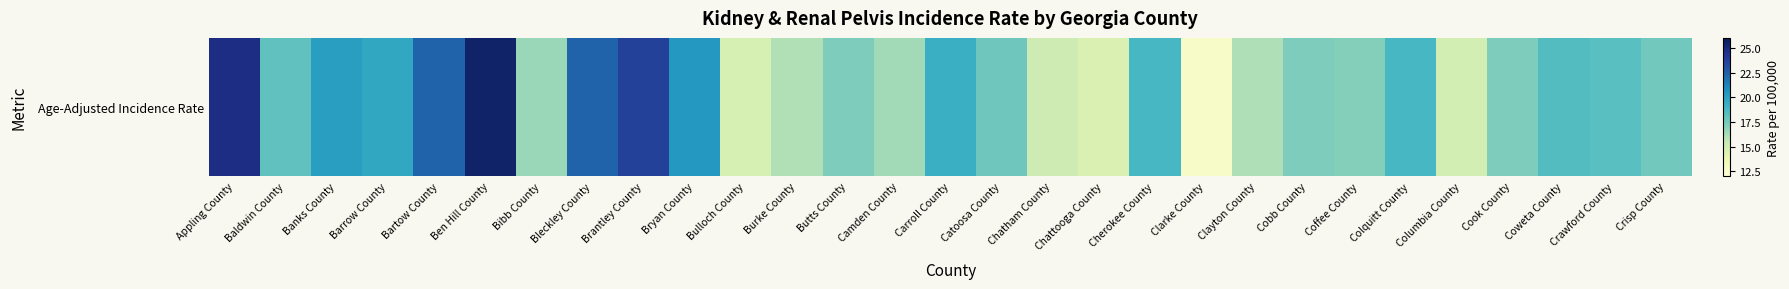

Reading left to right, extract all data points from this chart.

Appling County=24.7	Baldwin County=18.1	Banks County=20.1	Barrow County=19.7	Bartow County=22.3	Ben Hill County=25.5	Bibb County=16.6	Bleckley County=22.3	Brantley County=23.7	Bryan County=20.4	Bulloch County=14.8	Burke County=16.0	Butts County=17.3	Camden County=16.4	Carroll County=19.3	Catoosa County=17.7	Chatham County=15.2	Chattooga County=14.6	Cherokee County=18.8	Clarke County=12.8	Clayton County=16.1	Cobb County=17.3	Coffee County=17.1	Colquitt County=18.8	Columbia County=14.9	Cook County=17.3	Coweta County=18.5	Crawford County=18.3	Crisp County=17.6